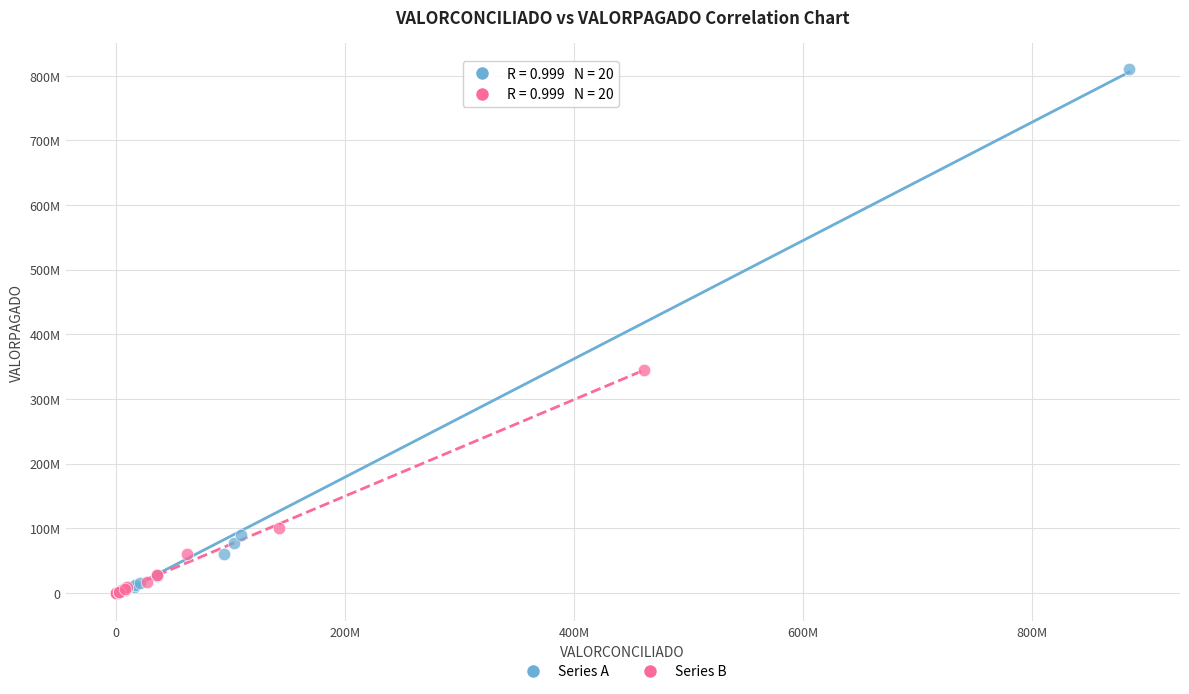

Which series reaches the maximum Y coordinate?

Series A